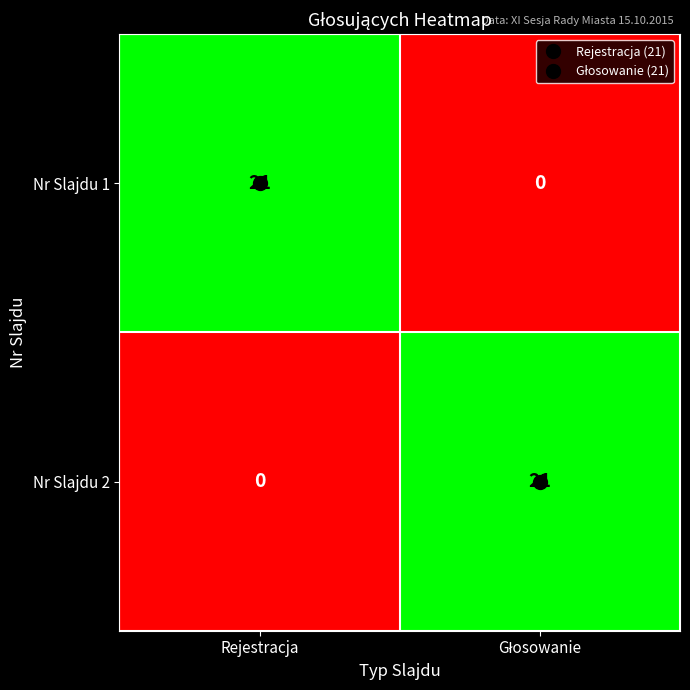

What is the highest value of the Nr Slajdu 2 series?

21